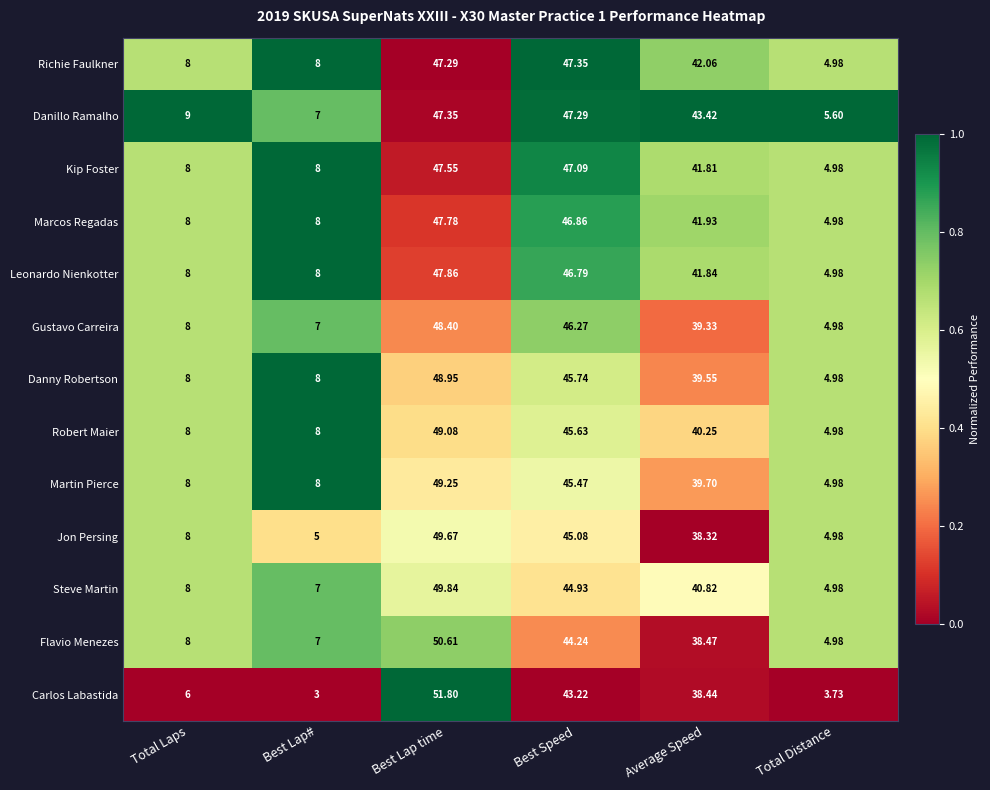

List the labels in order of Steve Martin value, largest first.

Best Lap time, Best Speed, Average Speed, Total Laps, Best Lap#, Total Distance